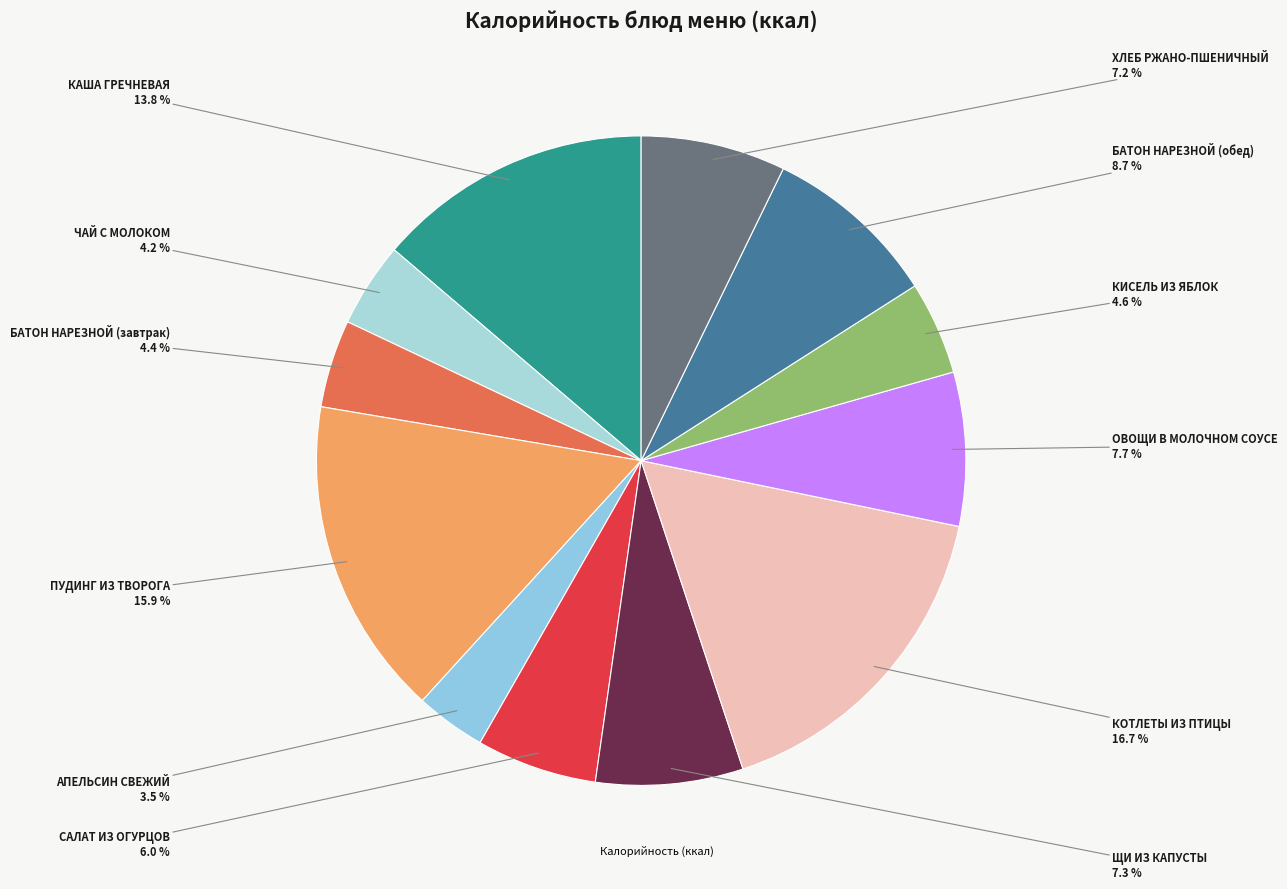

Rank the categories by value from lowest to highest.

АПЕЛЬСИН СВЕЖИЙ, ЧАЙ С МОЛОКОМ, БАТОН НАРЕЗНОЙ (завтрак), КИСЕЛЬ ИЗ ЯБЛОК, САЛАТ ИЗ ОГУРЦОВ, ХЛЕБ РЖАНО-ПШЕНИЧНЫЙ, ЩИ ИЗ КАПУСТЫ, ОВОЩИ В МОЛОЧНОМ СОУСЕ, БАТОН НАРЕЗНОЙ (обед), КАША ГРЕЧНЕВАЯ, ПУДИНГ ИЗ ТВОРОГА, КОТЛЕТЫ ИЗ ПТИЦЫ